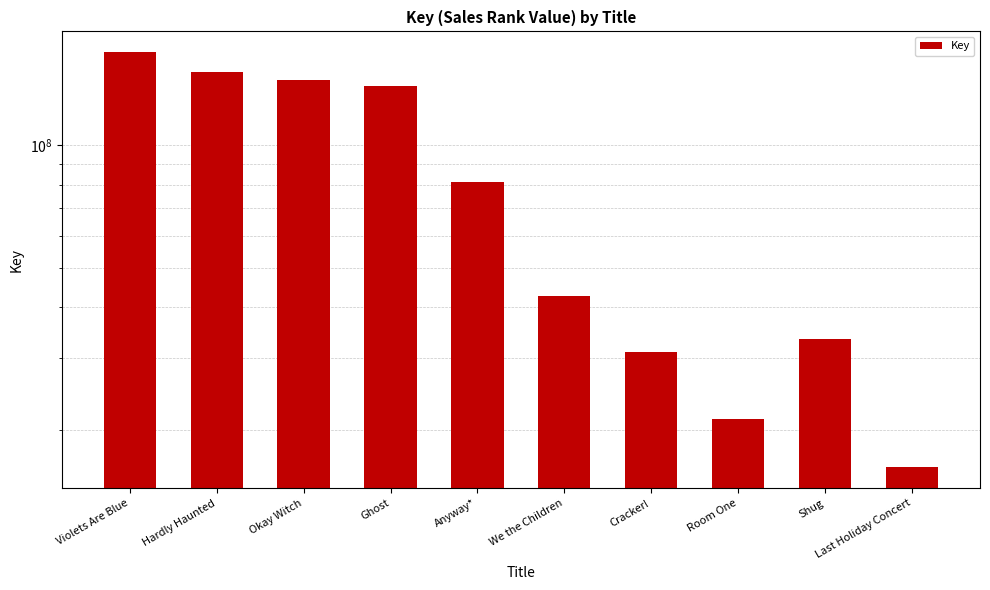

What is the average value?

82965794